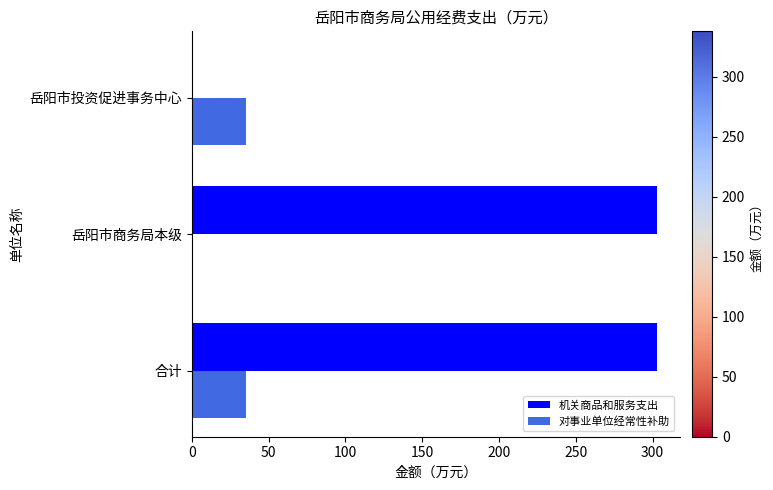

What is the highest value of the 对事业单位经常性补助 series?

35.3